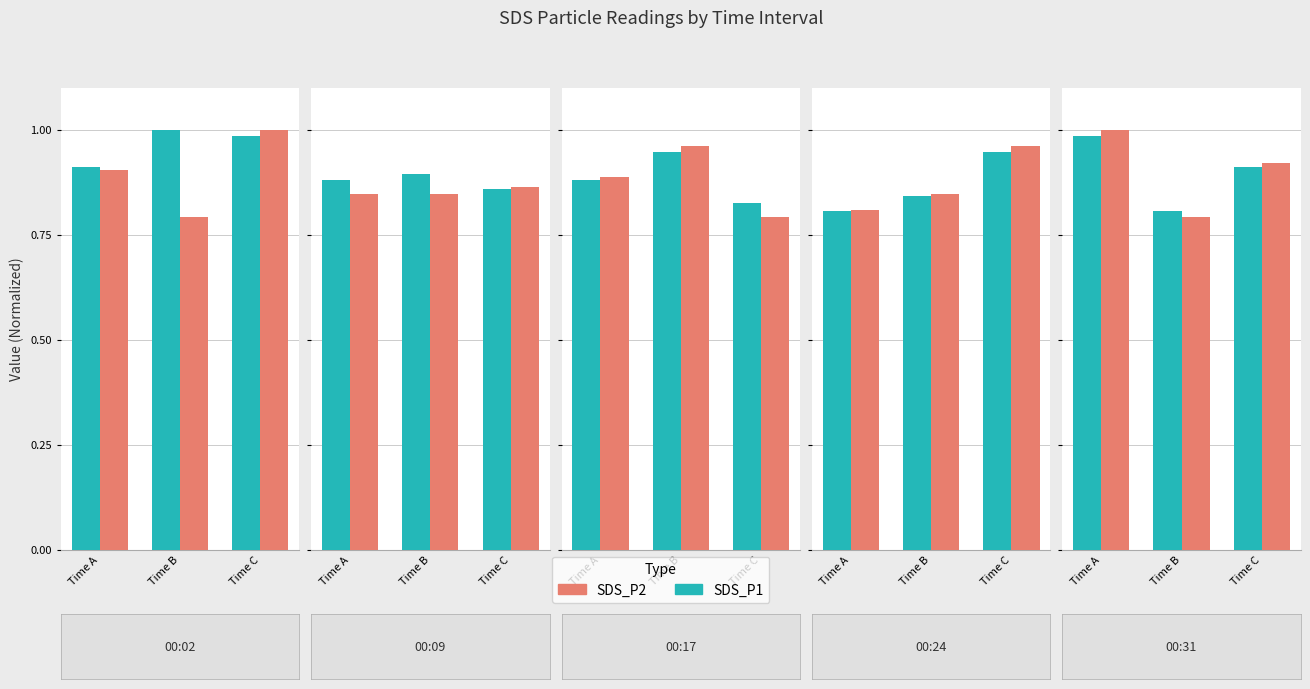

True or false: SDS_P2 has a value of 1.0 at Time A.

True